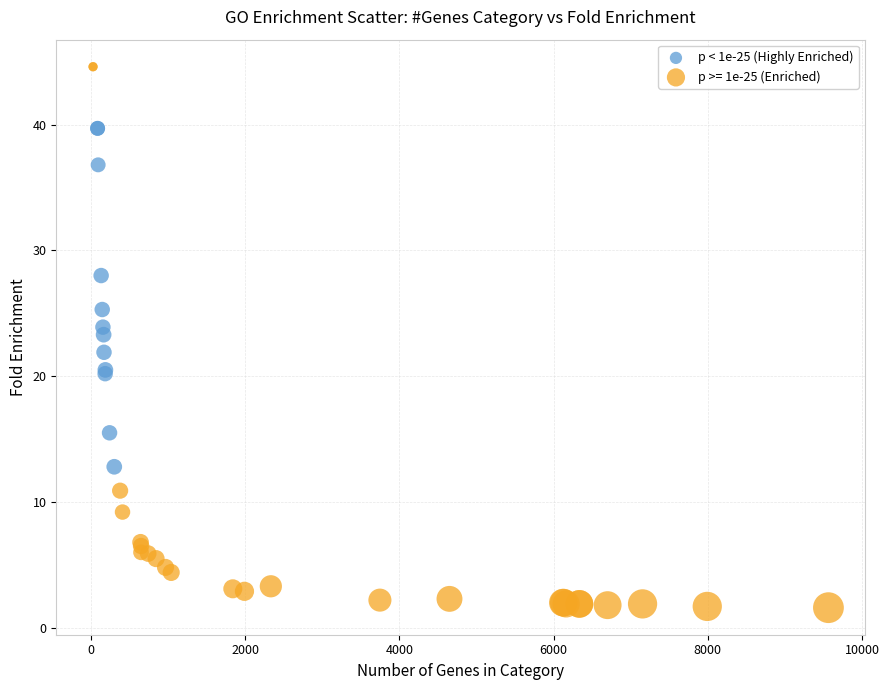

Which series reaches the maximum Y coordinate?

p >= 1e-25 (Enriched)